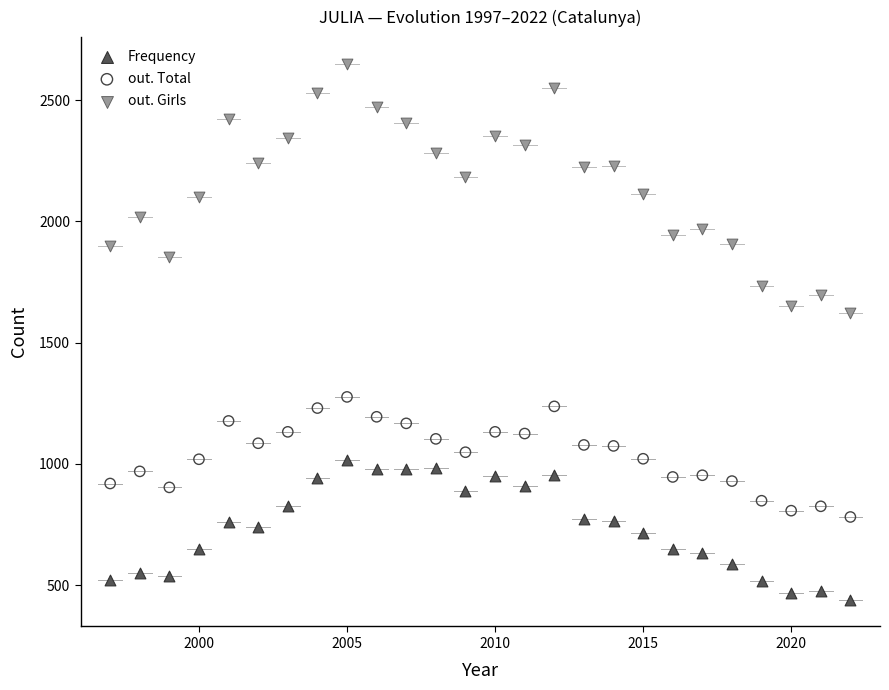

Which series has the widest spread of Y values?

out. Girls